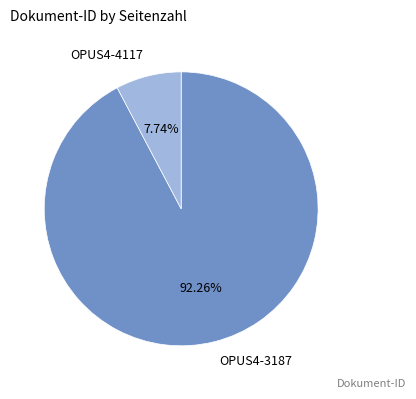

To the nearest percent, what portion does OPUS4-3187 represent?

92%